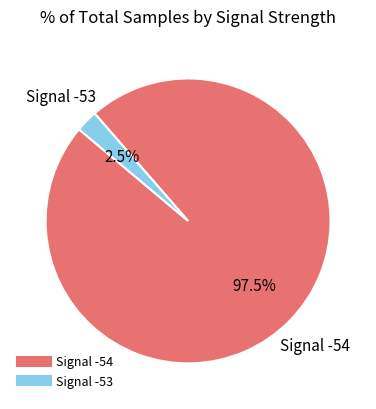

Does any single category account for the majority?

Yes